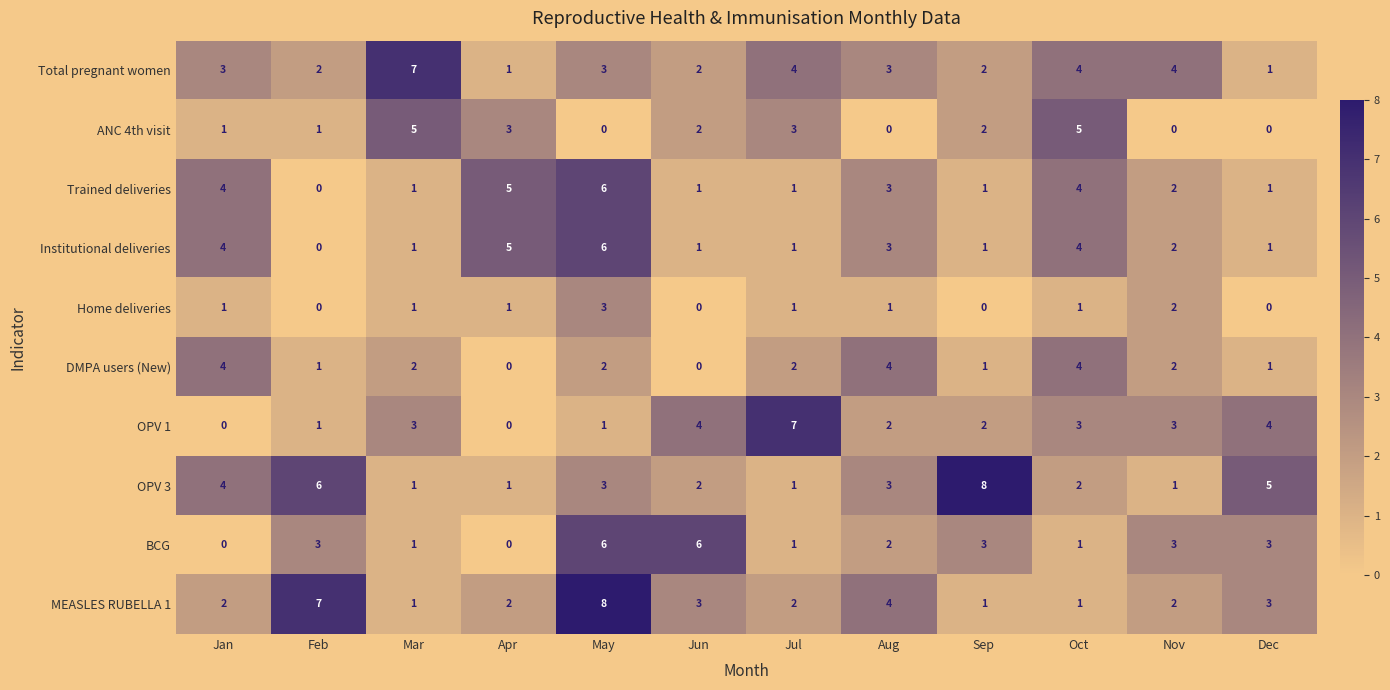

How many data points does each series have?

12